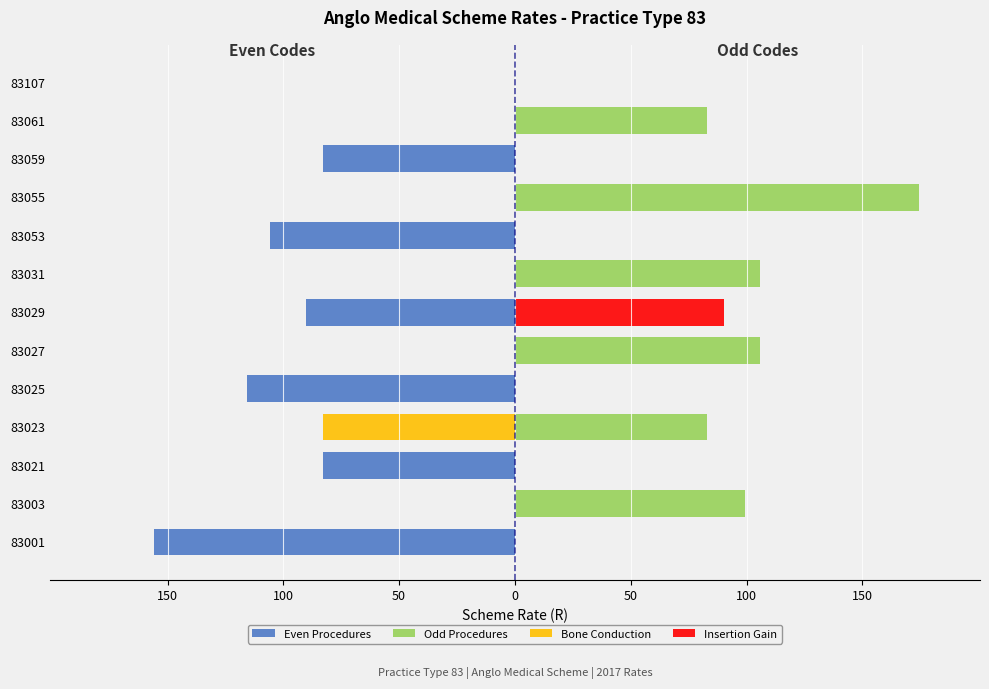

How many negative values does the Even Procedures series have?

6